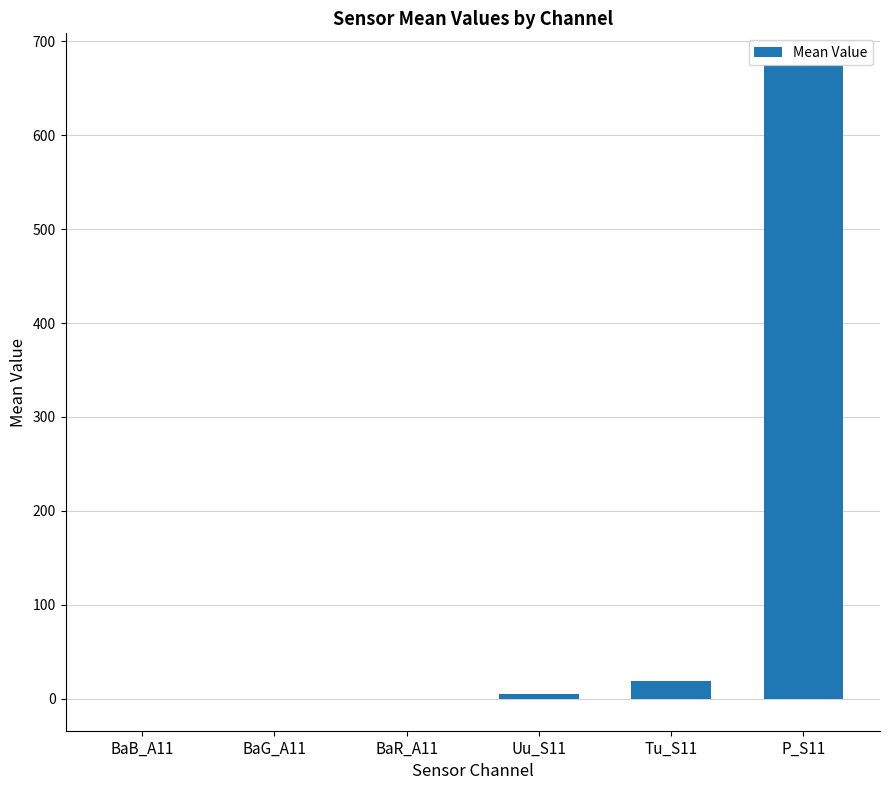

Which label corresponds to the largest value in the chart?

P_S11